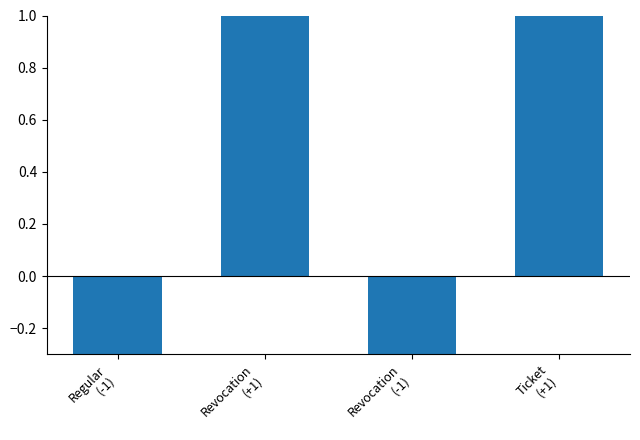

Are the bars grouped side by side (vs. stacked)?

No